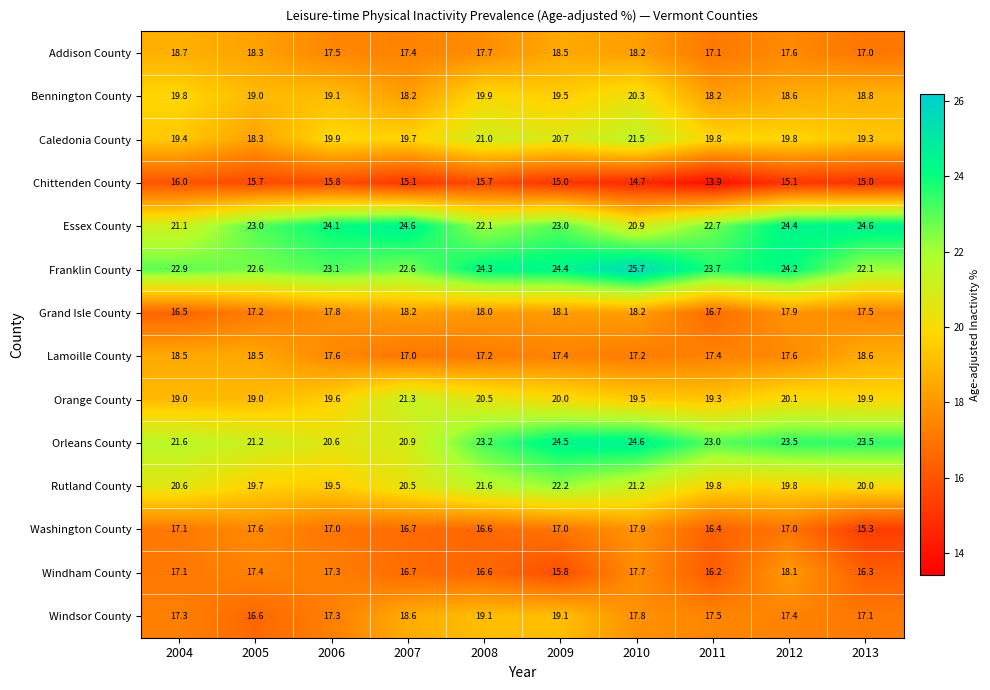

The value of Franklin County at 2009 is 6.2. True or false?

False